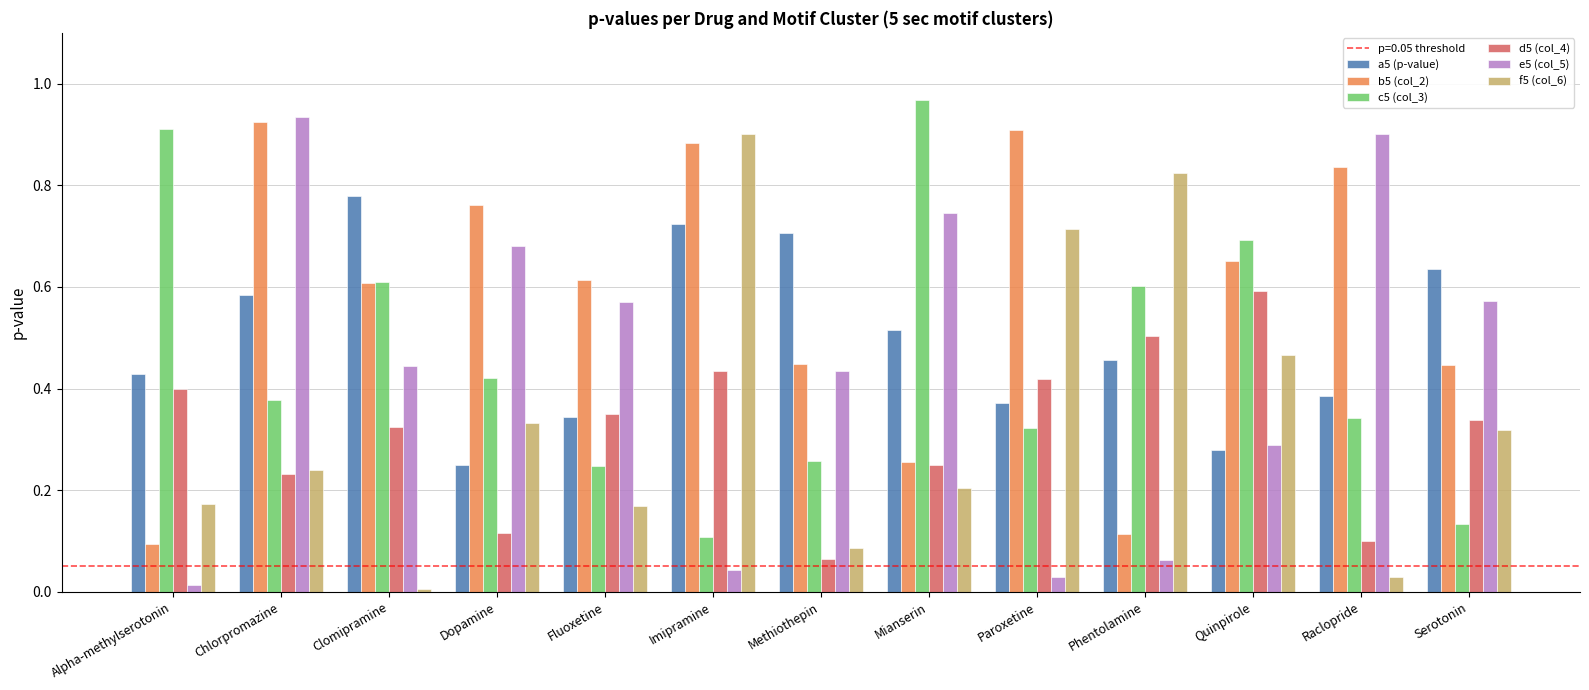

Which series has the largest range (max minus min)?

e5 (col_5)